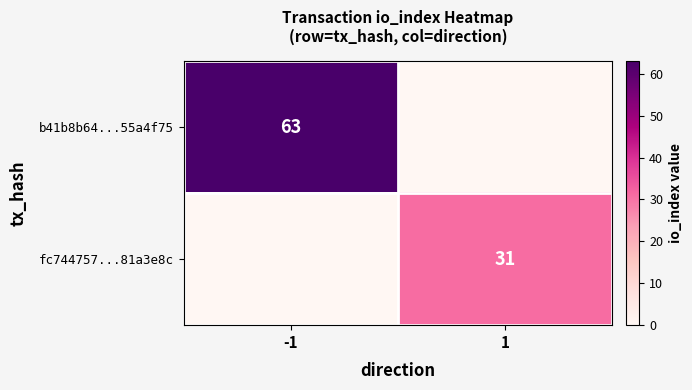

Is it true that fc744757...81a3e8c equals 31 at 1?

True